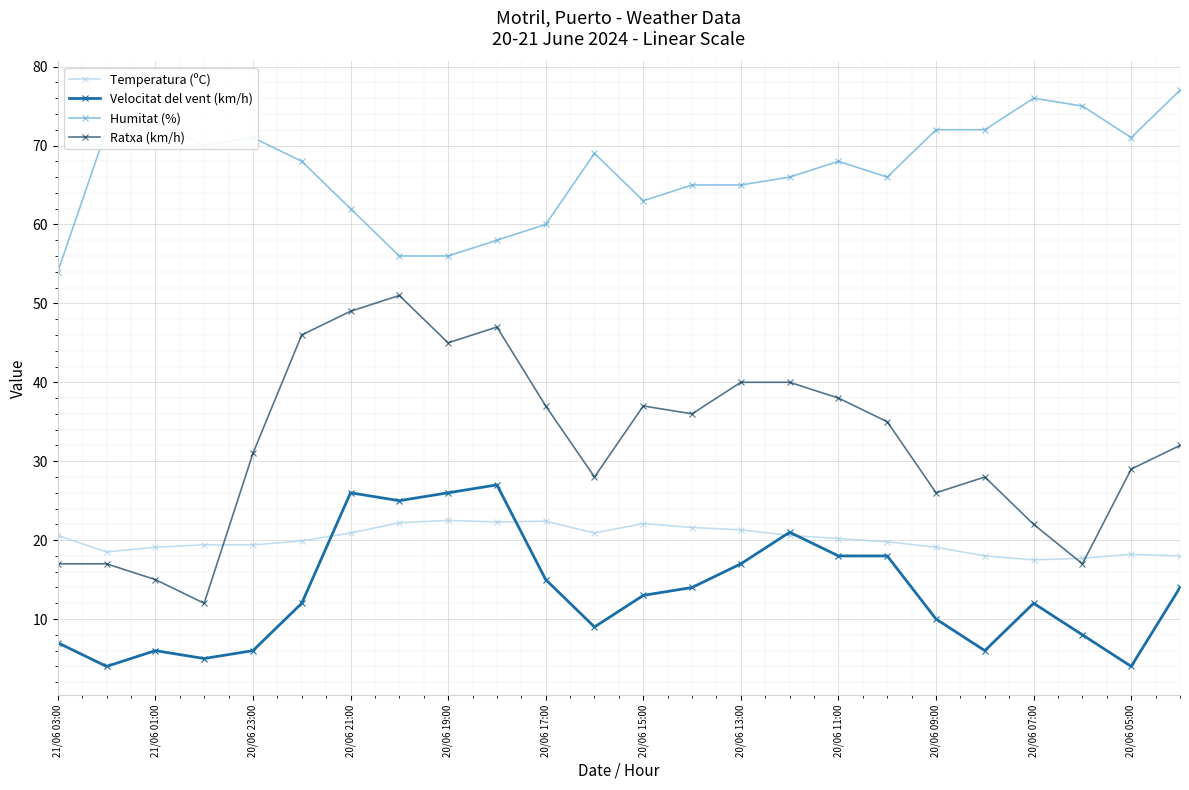

Which series has the largest range (max minus min)?

Ratxa (km/h)